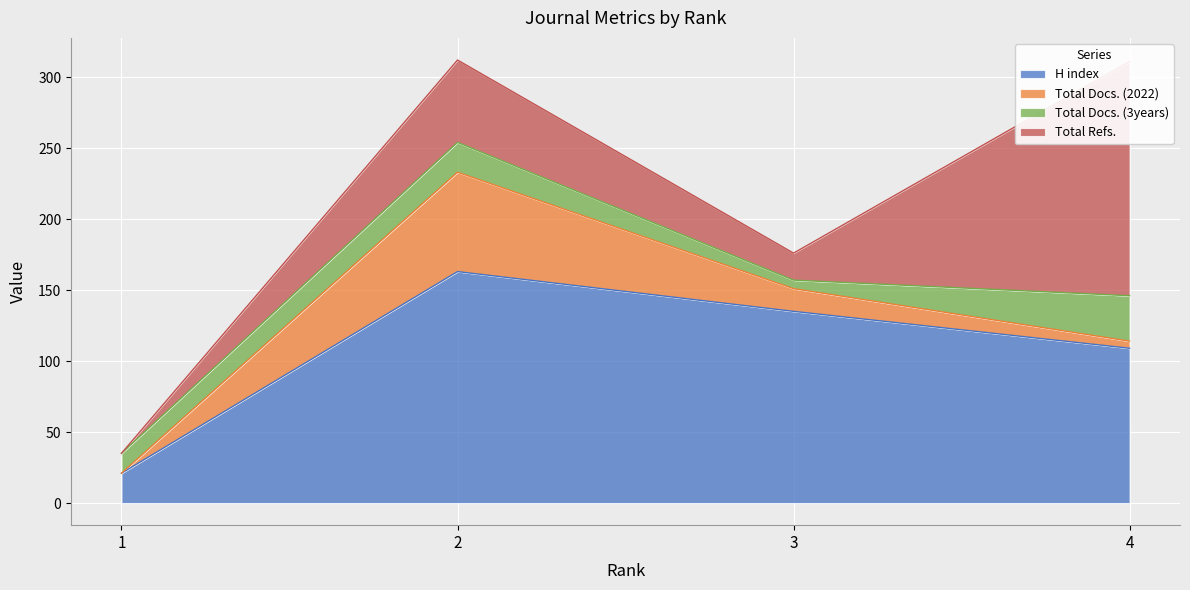

True or false: Total Docs. (3years) and Total Docs. (2022) intersect in this chart.

True